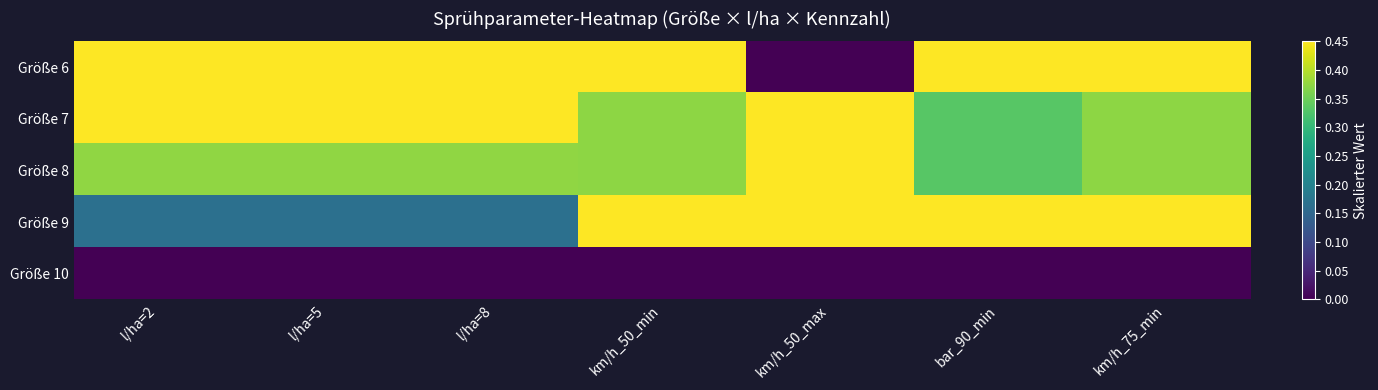

Which series has the widest spread of values?

Größe 6